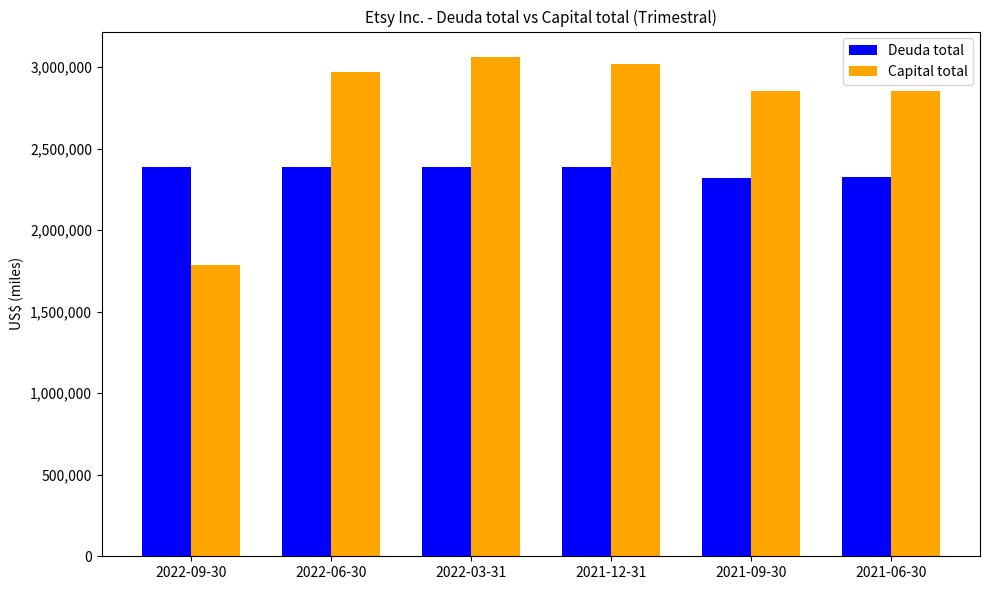

Where is Capital total nearest to the value 2424079?

2021-06-30